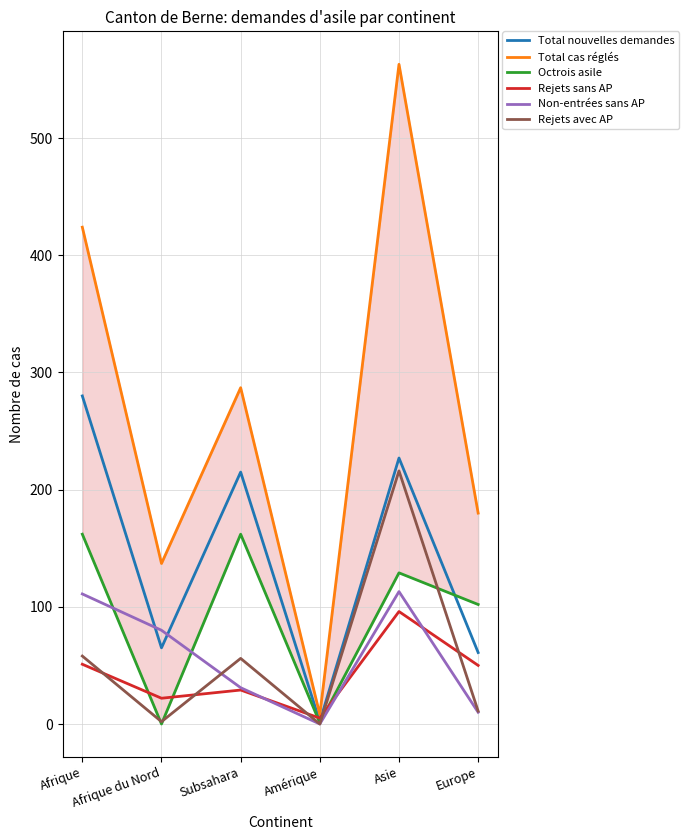

Reading left to right, list all the values displayed in this chart.

Total nouvelles demandes: Afrique=280	Afrique du Nord=65	Subsahara=215	Amérique=2	Asie=227	Europe=61
Total cas réglés: Afrique=424	Afrique du Nord=137	Subsahara=287	Amérique=8	Asie=563	Europe=180
Octrois asile: Afrique=162	Afrique du Nord=0	Subsahara=162	Amérique=1	Asie=129	Europe=102
Rejets sans AP: Afrique=51	Afrique du Nord=22	Subsahara=29	Amérique=5	Asie=96	Europe=50
Non-entrées sans AP: Afrique=111	Afrique du Nord=80	Subsahara=31	Amérique=0	Asie=113	Europe=10
Rejets avec AP: Afrique=58	Afrique du Nord=2	Subsahara=56	Amérique=0	Asie=216	Europe=11